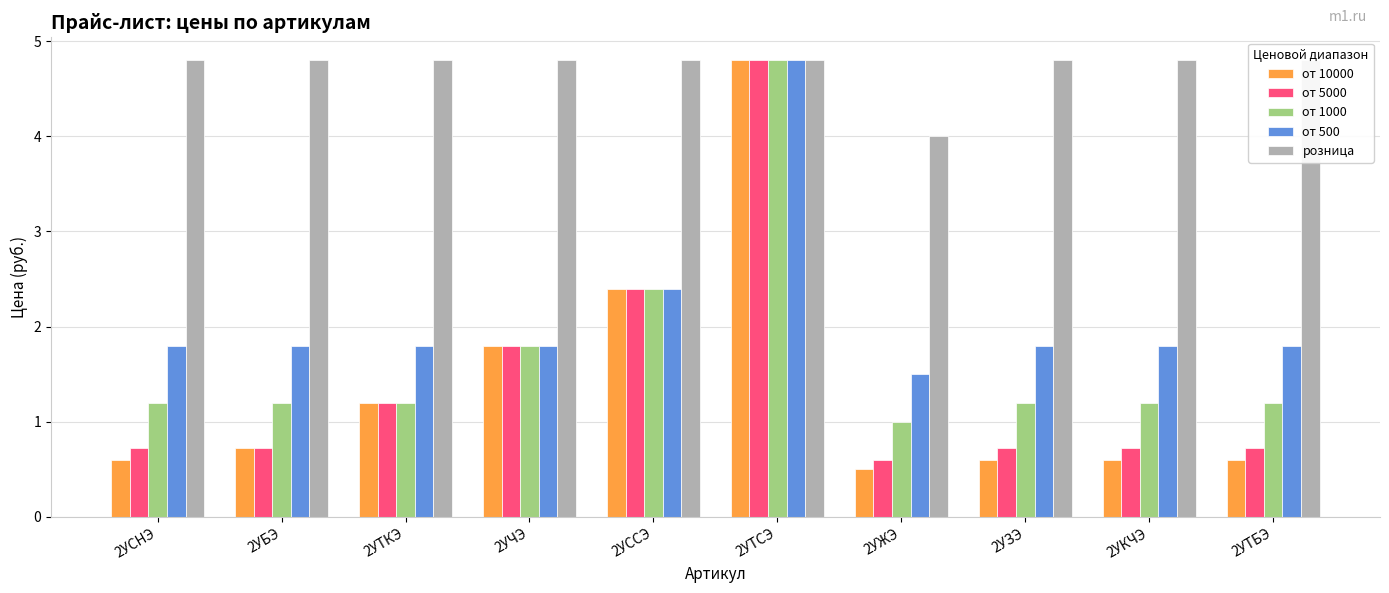

Which label corresponds to the smallest value in the chart?

2УЖЭ